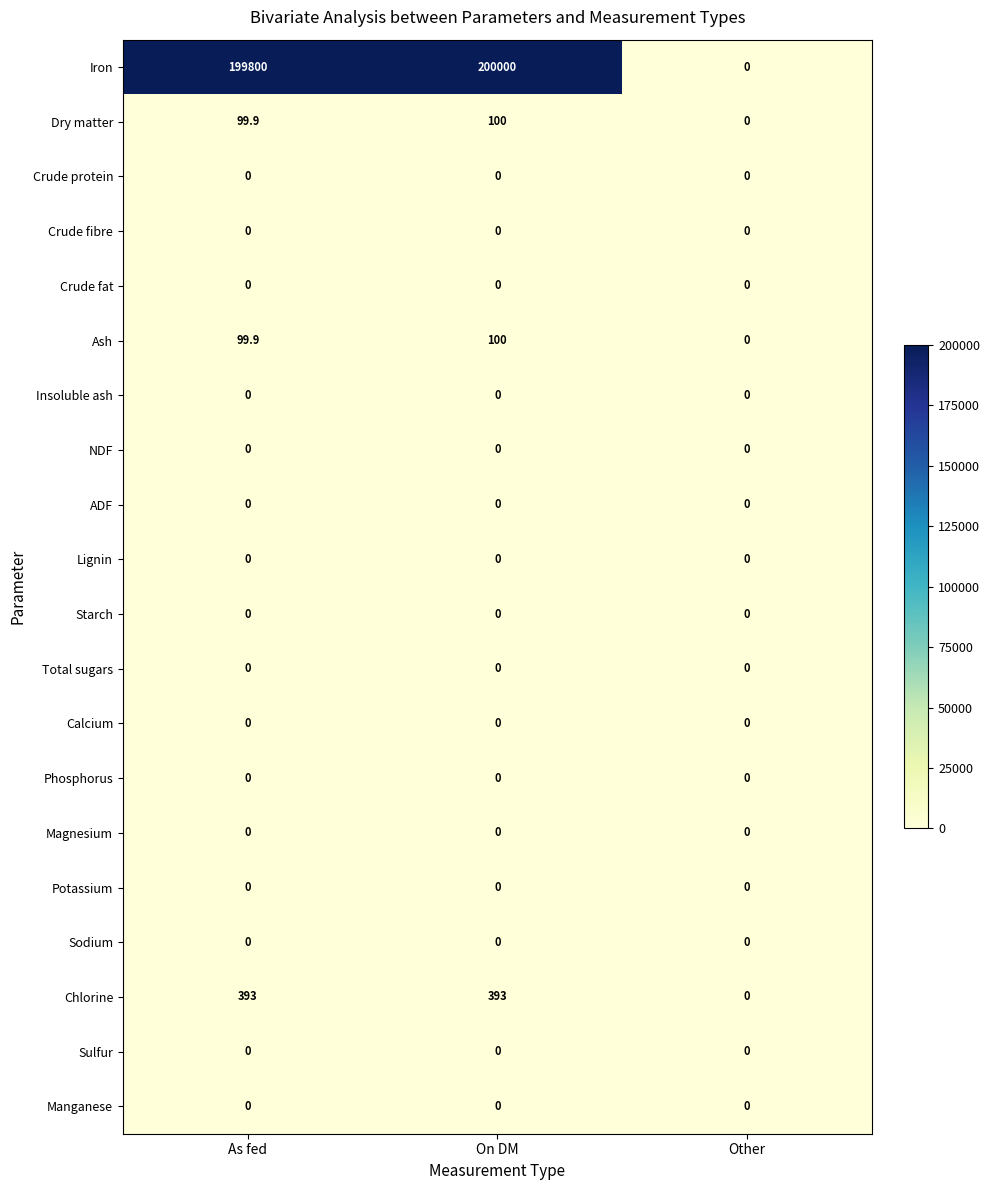

Is it true that Total sugars equals 0.0 at As fed?

True